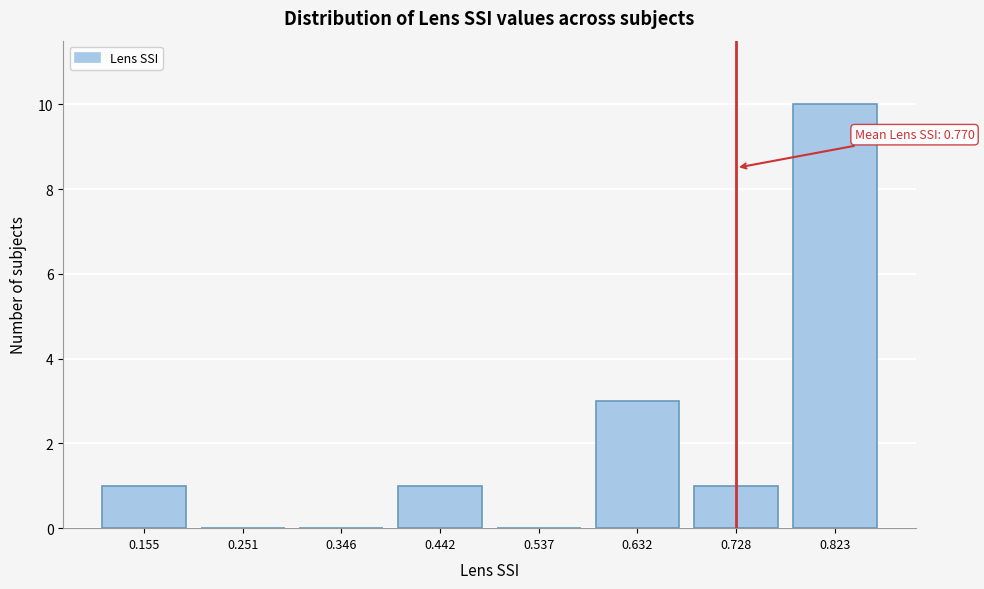

Reading left to right, extract all data points from this chart.

0.155=1	0.251=0	0.346=0	0.442=1	0.537=0	0.632=3	0.728=1	0.823=10